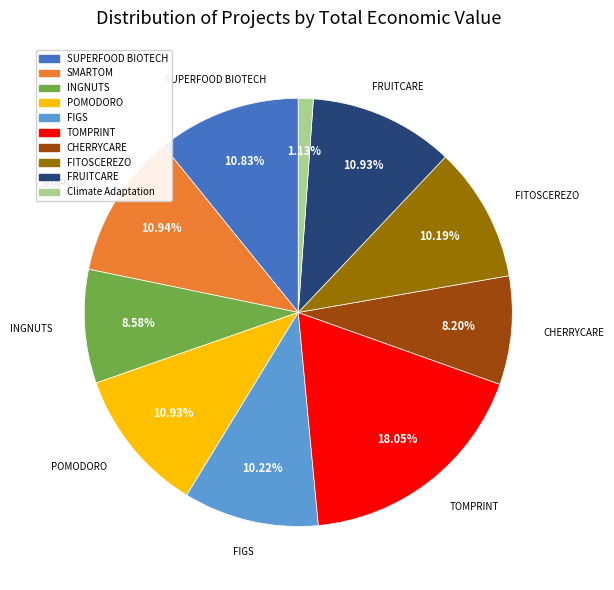

To the nearest percent, what is the difference between the largest and smallest slice percentages?

17%